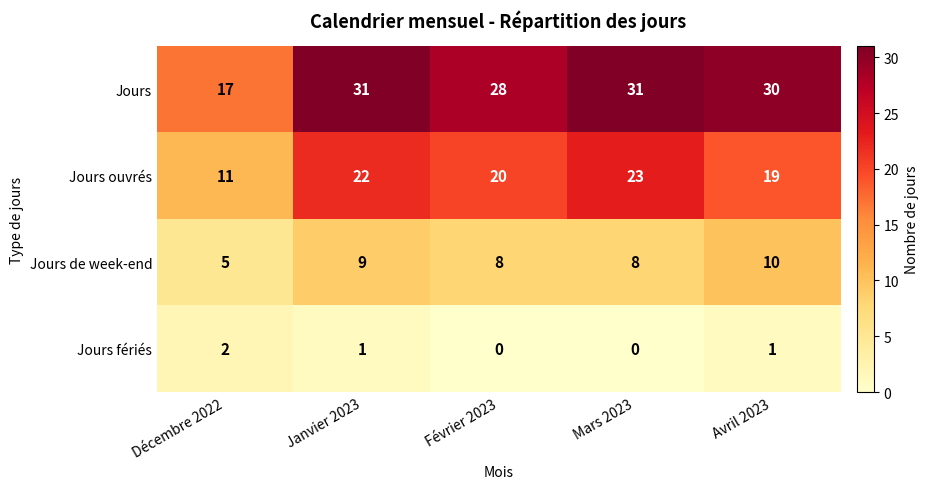

Count the number of data series in this chart.

4